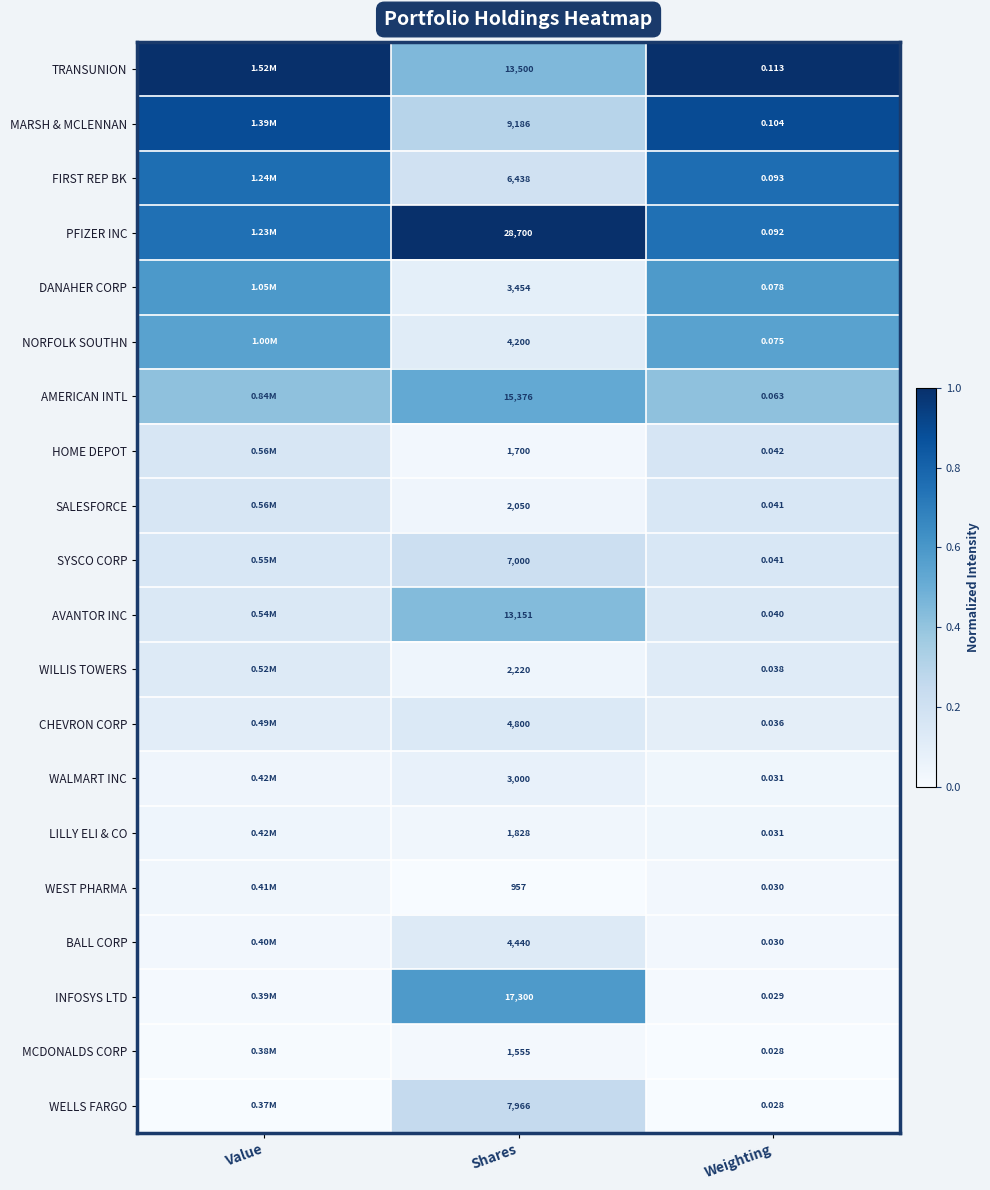

What is the spread (max minus min) of values at Value?

1.0